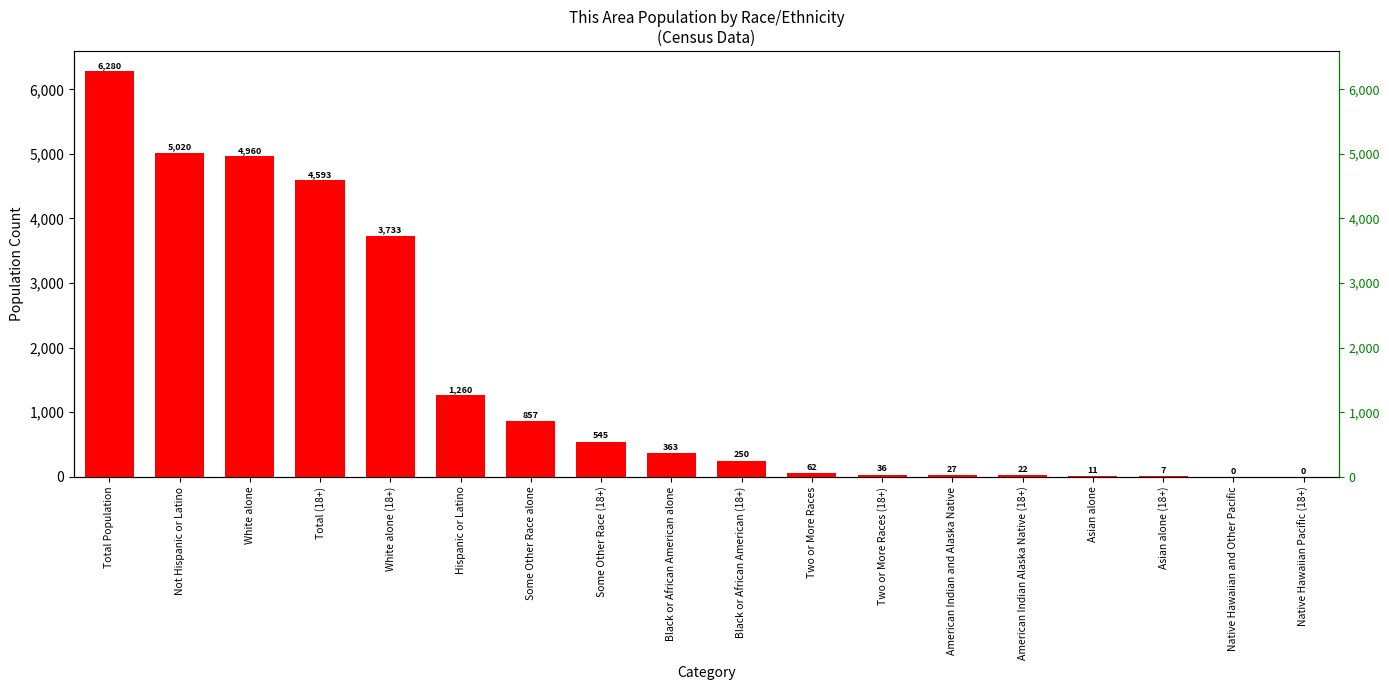

What position from the right is Total (18+)?

15